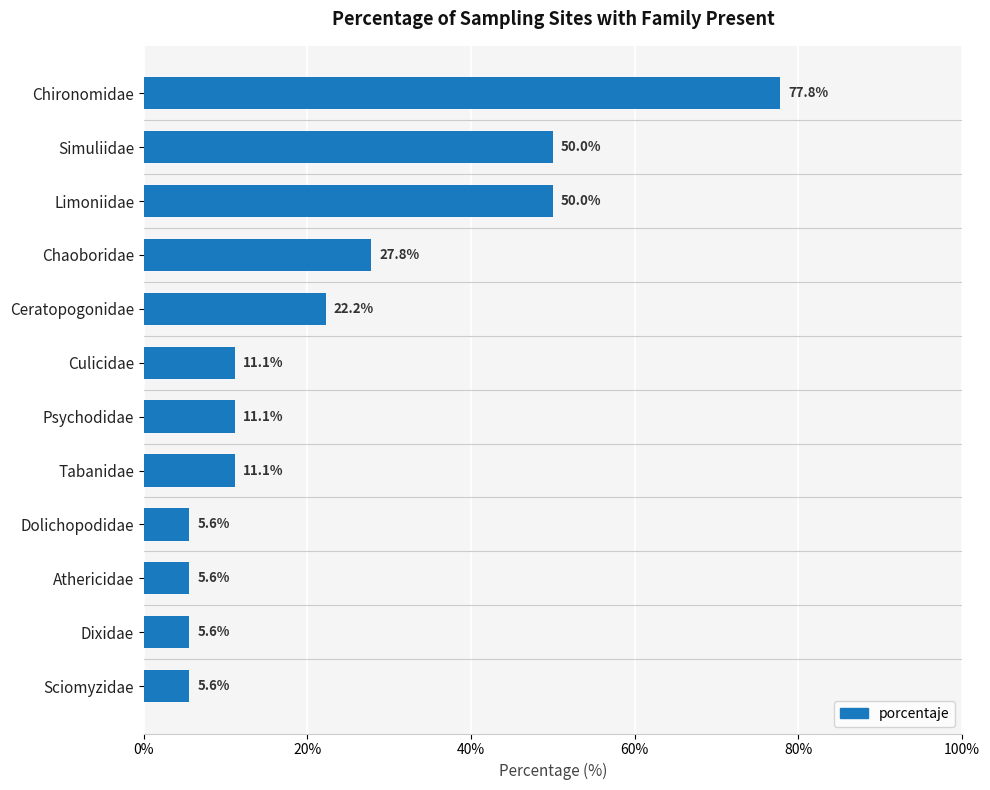

What is the value of the 12th bar from the top?

5.6